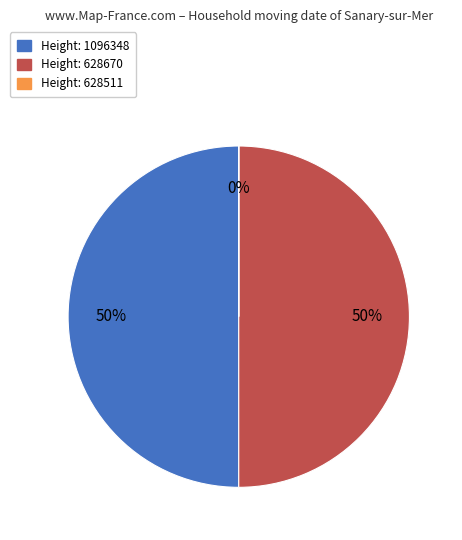

To the nearest percent, what is the average slice percentage?

33%